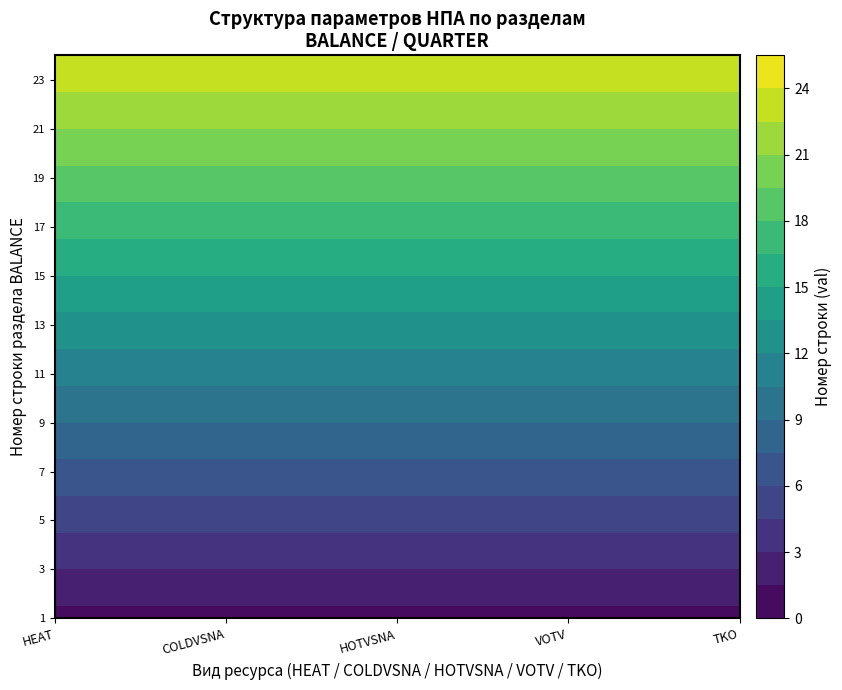

What is the sum of the BALANCE_1 values at BALANCE_3 and BALANCE_5?

2